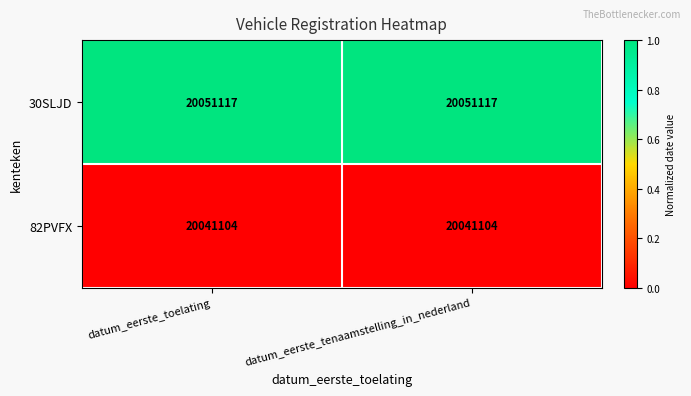

The value of 30SLJD at datum_eerste_tenaamstelling_in_nederland is 4186418. True or false?

False